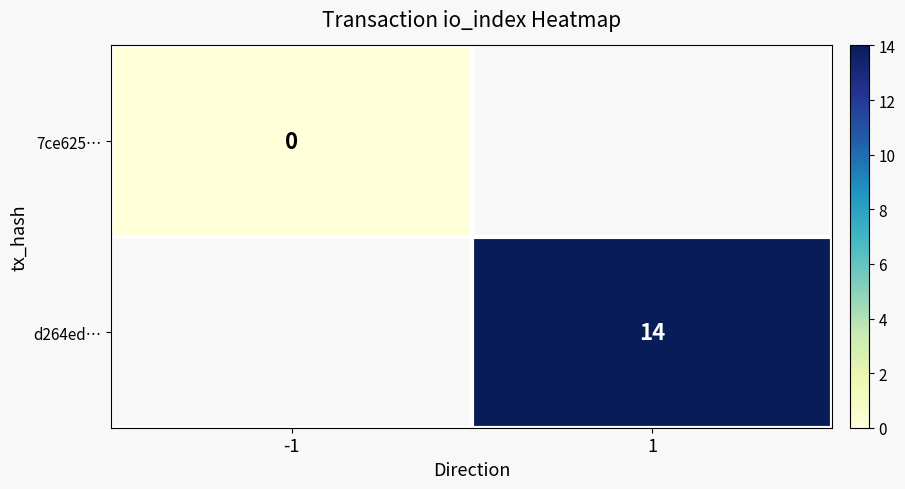

The d264ed… series shows 14 at 1. True or false?

True